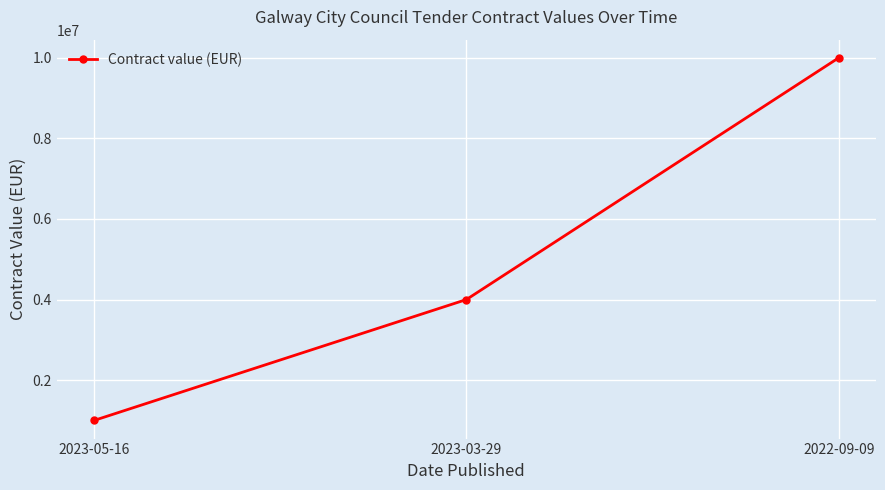

Reading left to right, what are all the values shown in this chart?

1000000	4000000	10000000